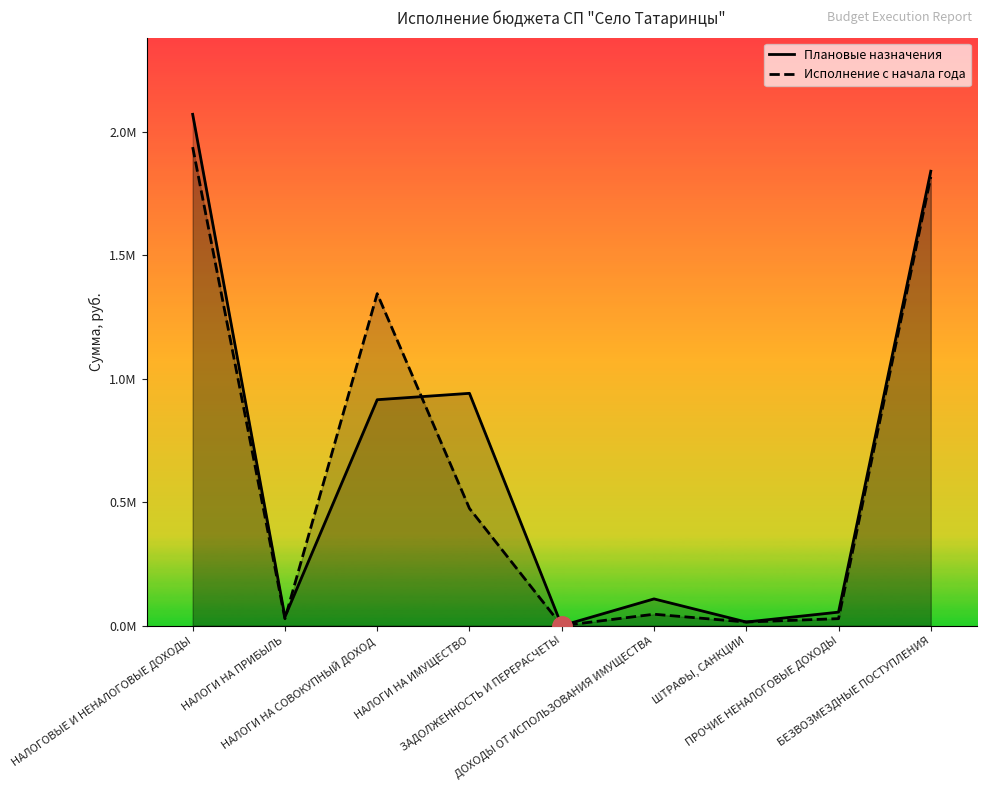

Where does the Плановые назначения series first go above 108629?

НАЛОГОВЫЕ И НЕНАЛОГОВЫЕ ДОХОДЫ